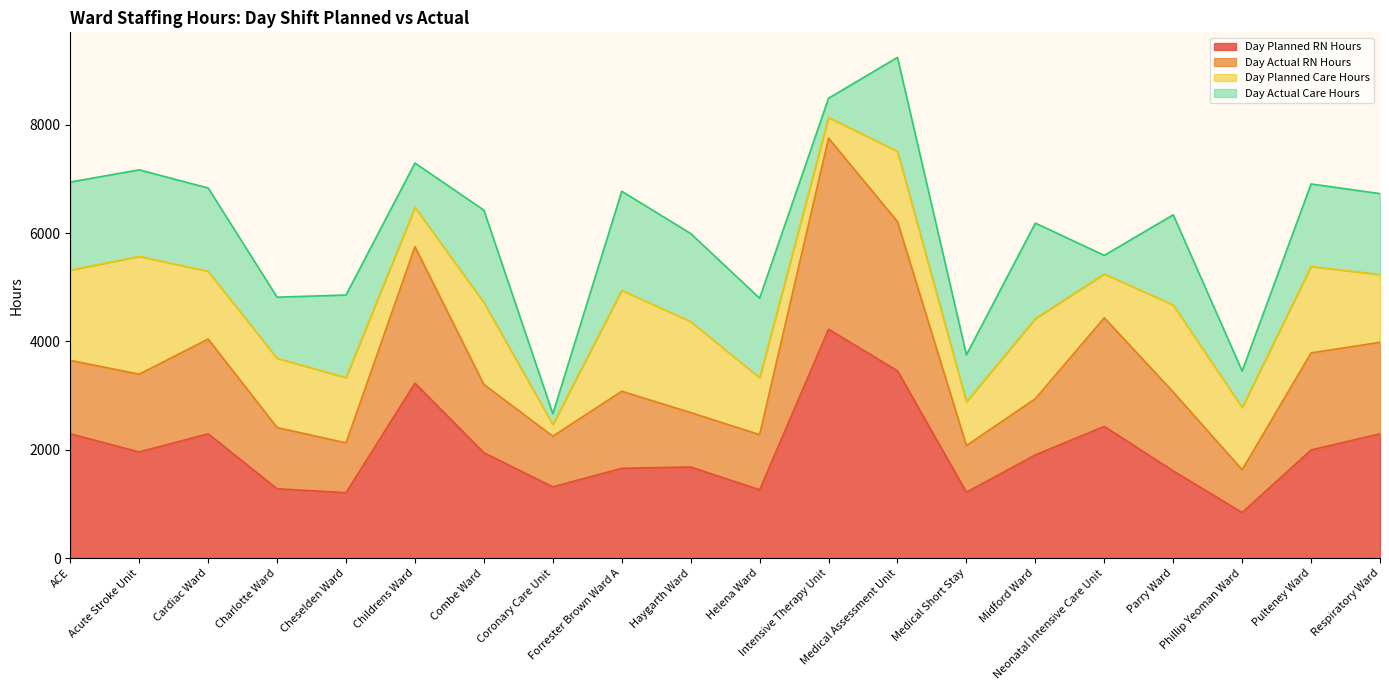

True or false: Day Planned RN Hours has more than 1 points higher than both neighbors.

True